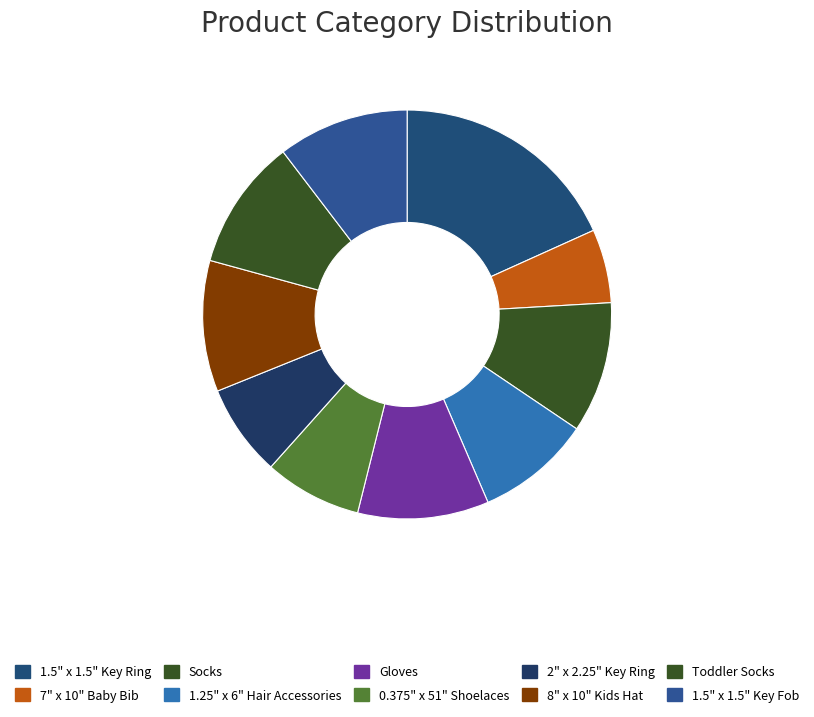

To the nearest percent, what is the difference between the 7" x 10" Baby Bib and Gloves slice percentages?

5%